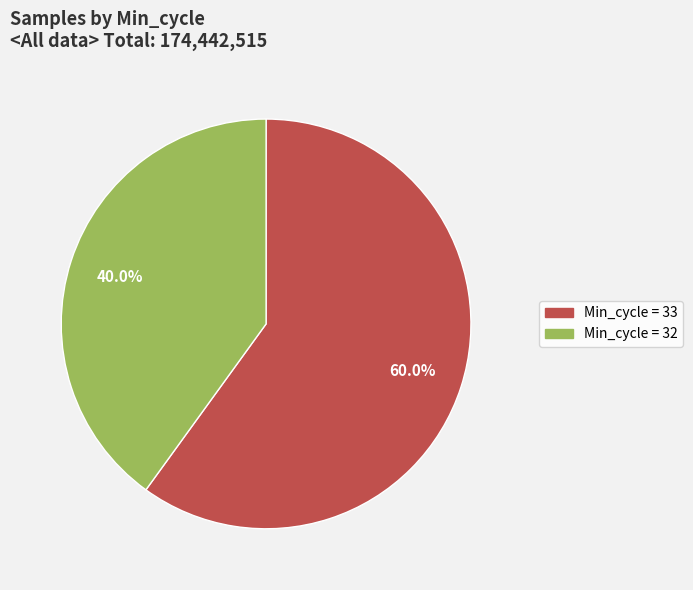

Is there any slice that represents more than half of the pie?

Yes